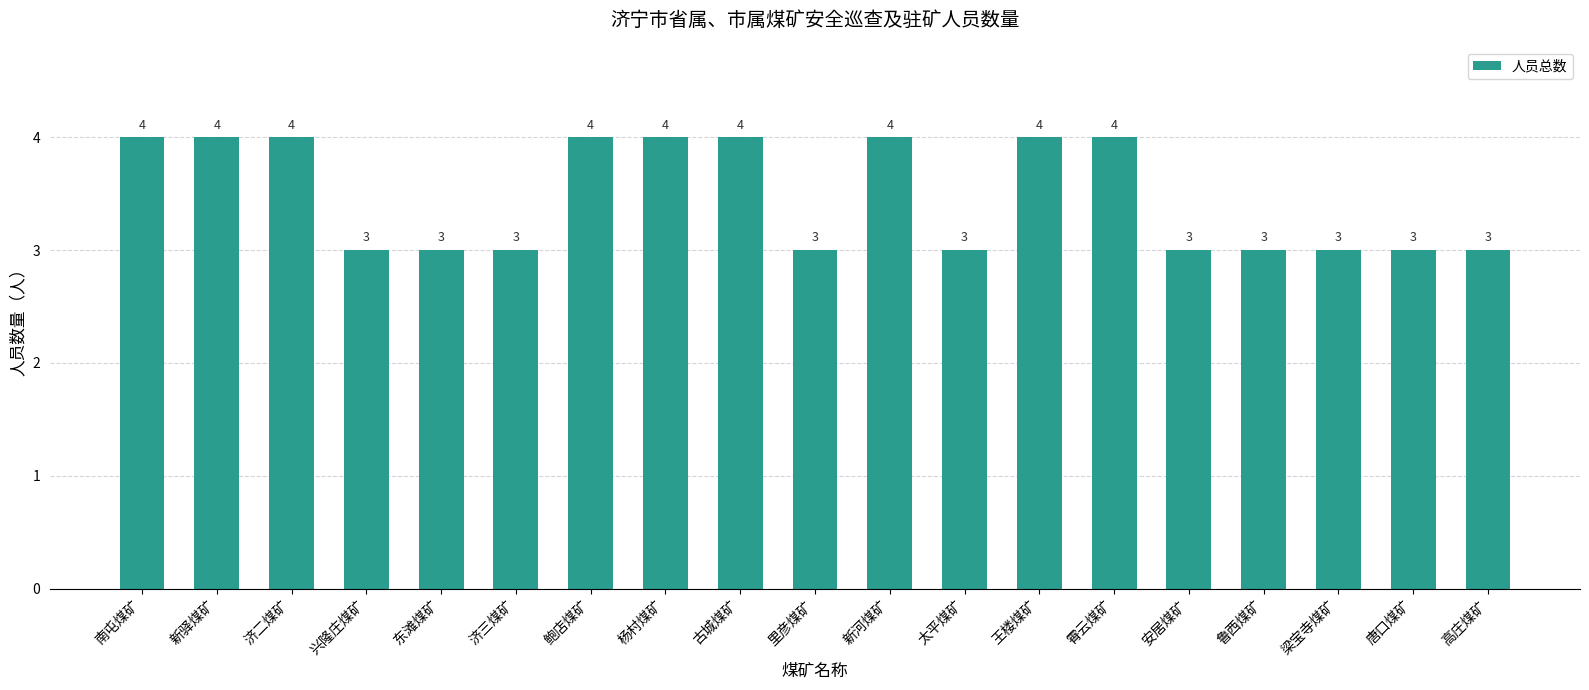

What is the difference between the second highest and minimum values?

1